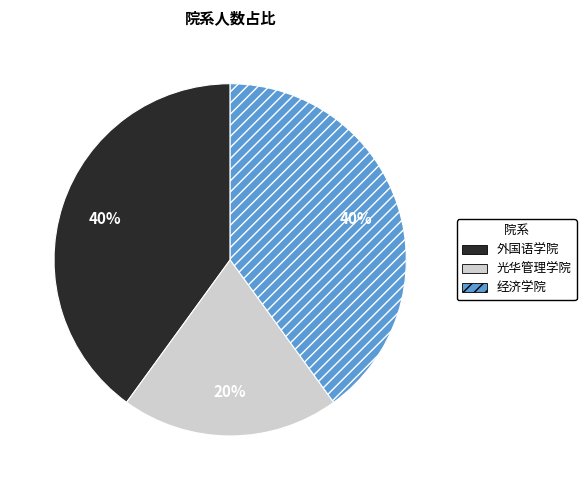

To the nearest percent, what portion does 光华管理学院 represent?

20%